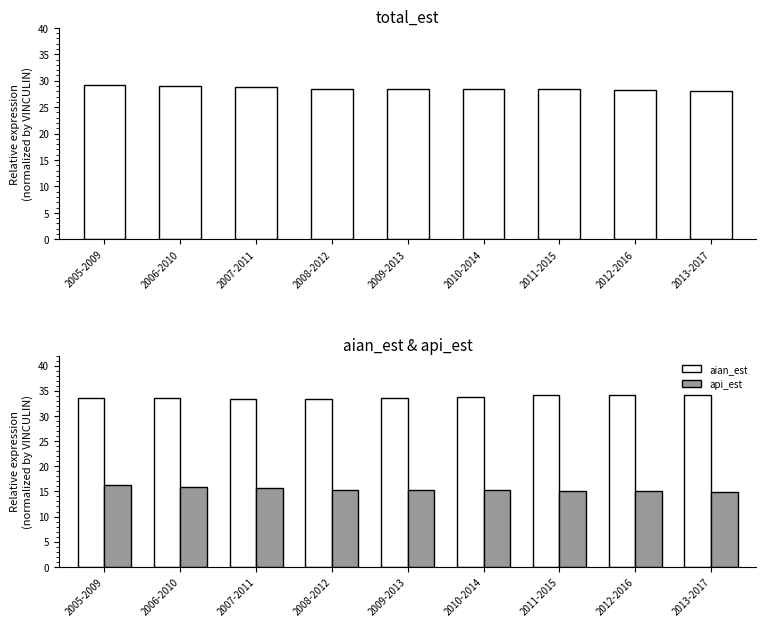

At which category is the sum across all series the highest?

2005-2009